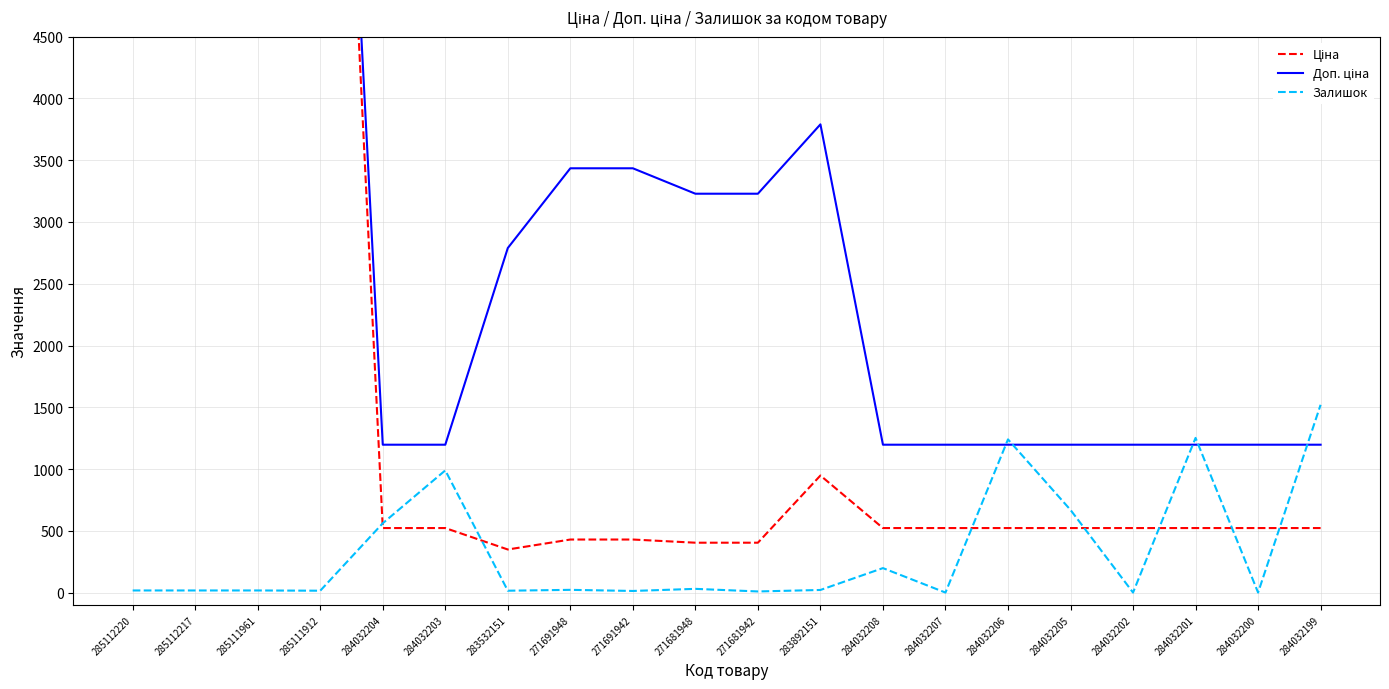

How many interior local valleys does the Ціна series have?

1